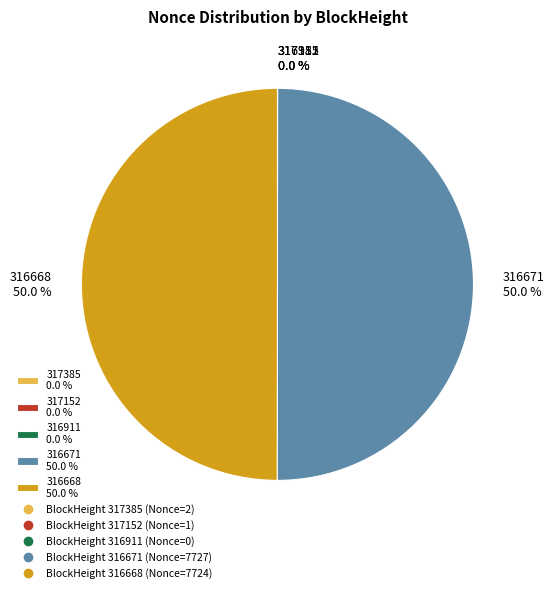

What percentage is NOT represented by 316671 50.0 %?

50.0%